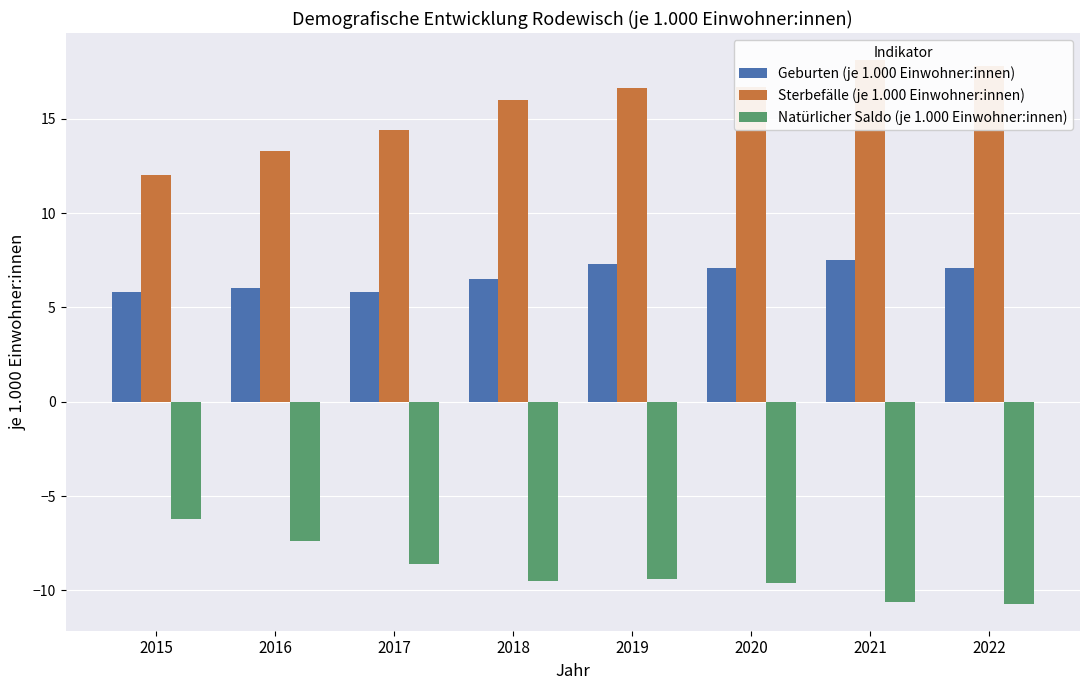

What value does the Sterbefälle (je 1.000 Einwohner:innen) series have at 2017?

14.4